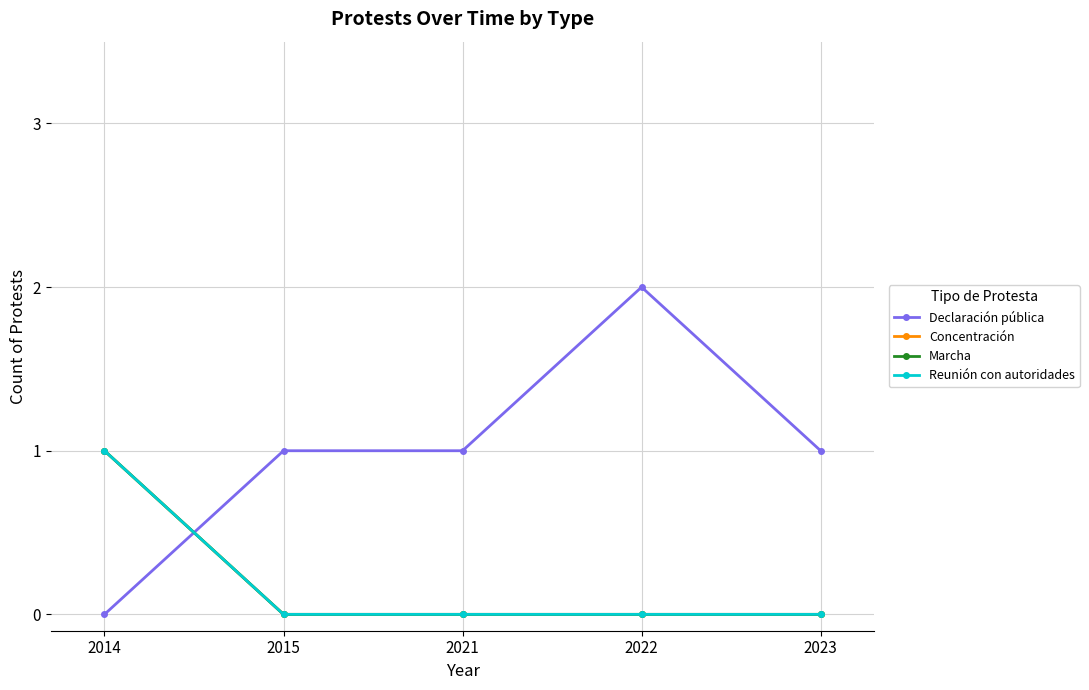

Read the Declaración pública value at 2022.

2